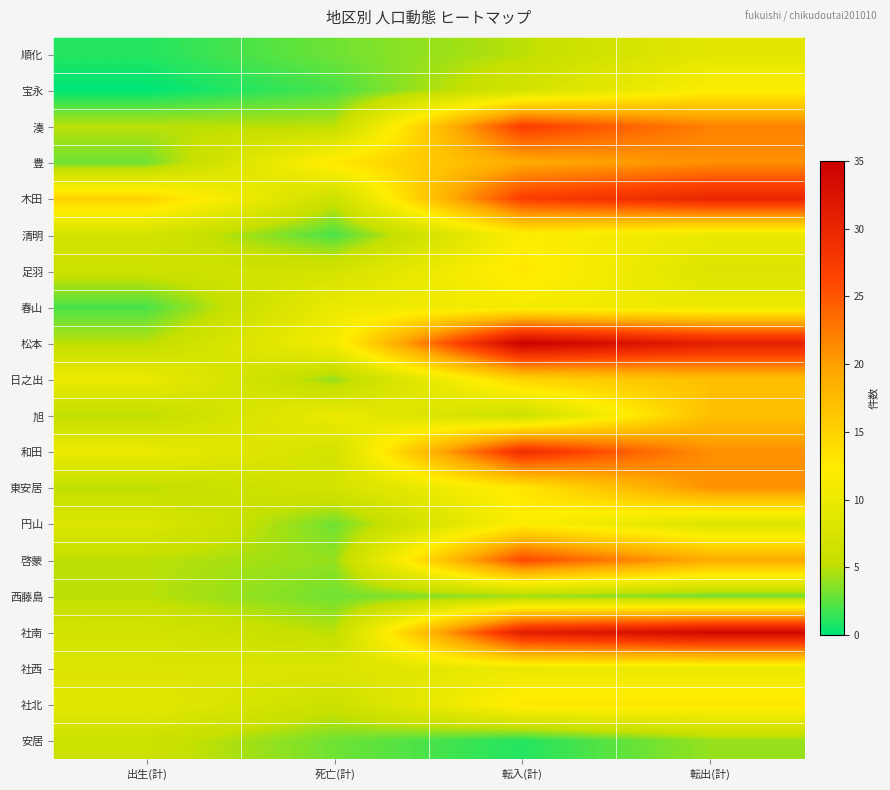

Rank the series at 転出(計) from lowest to highest value.

西藤島, 安居, 足羽, 円山, 順化, 清明, 春山, 社西, 宝永, 社北, 日之出, 旭, 啓蒙, 豊, 和田, 東安居, 湊, 木田, 松本, 社南